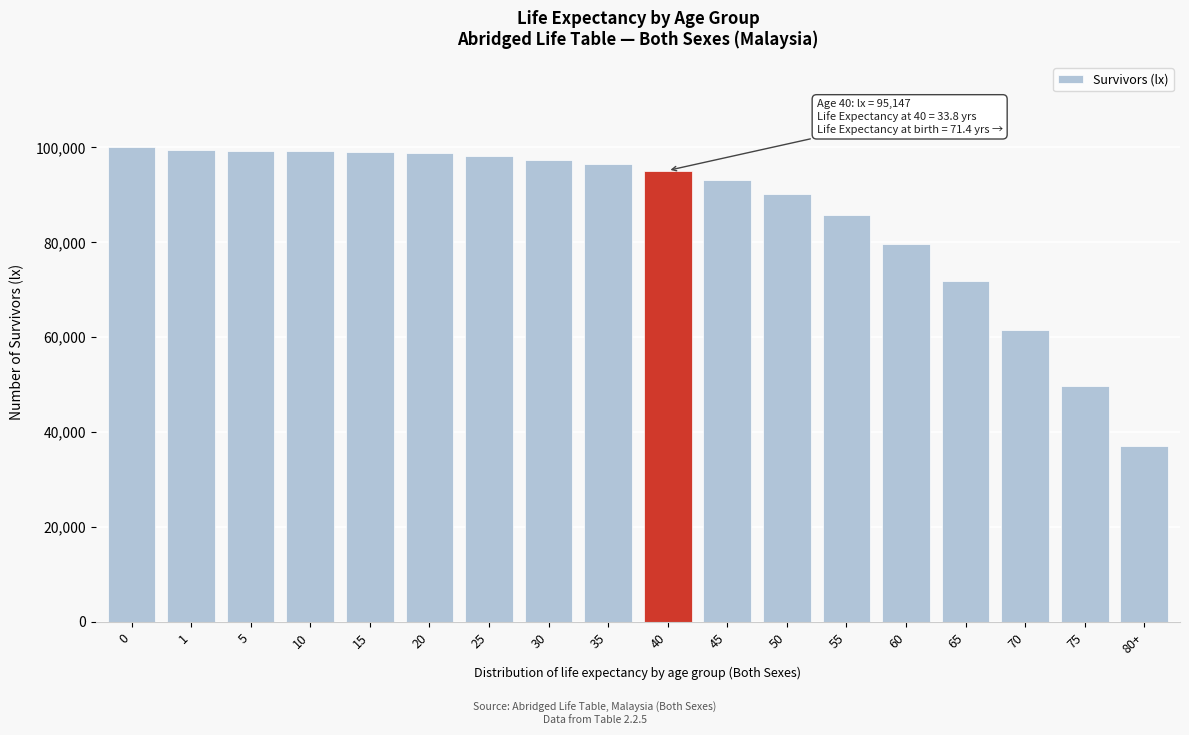

What is the value of the 14th bar from the left?

79577